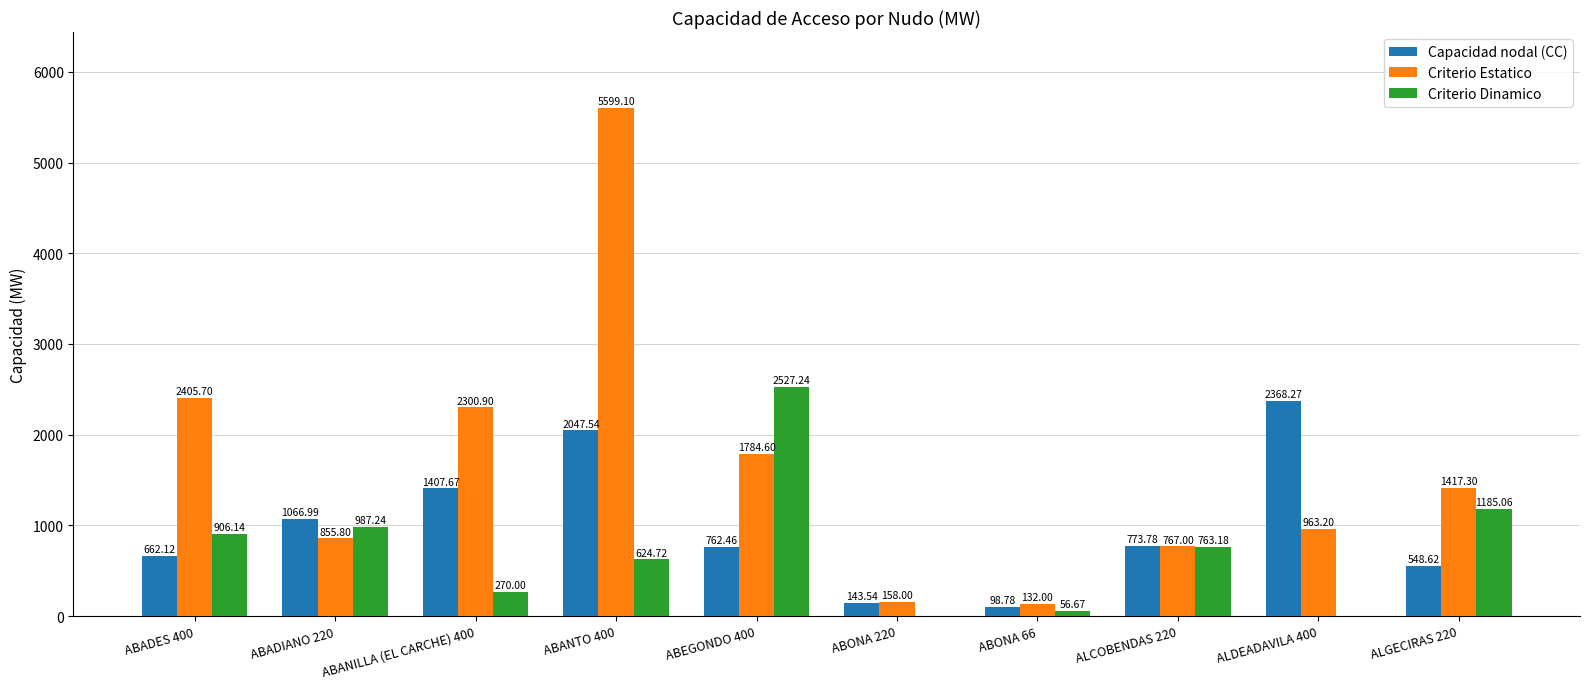

What is the sum of all Criterio Estatico values?

16383.6